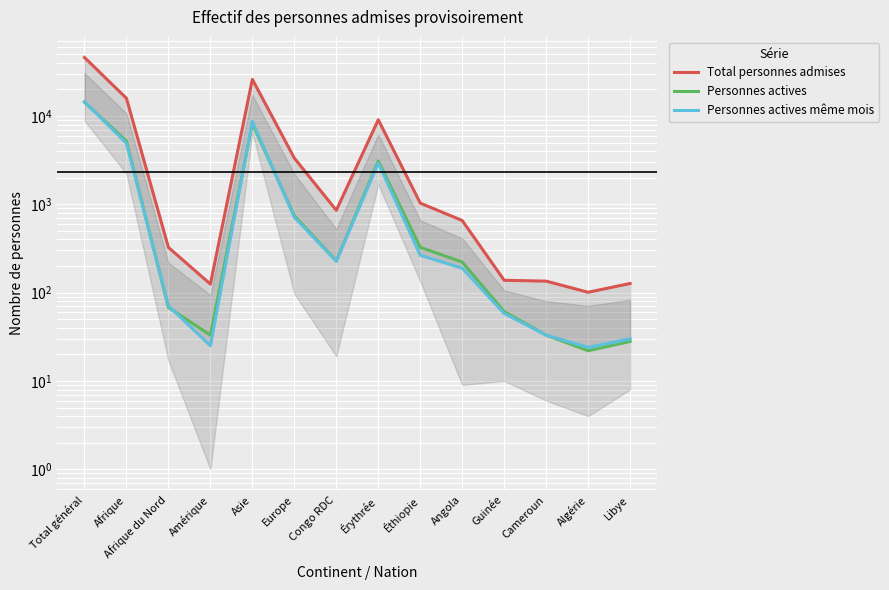

What are all the series names shown in the legend?

Total personnes admises, Personnes actives, Personnes actives même mois